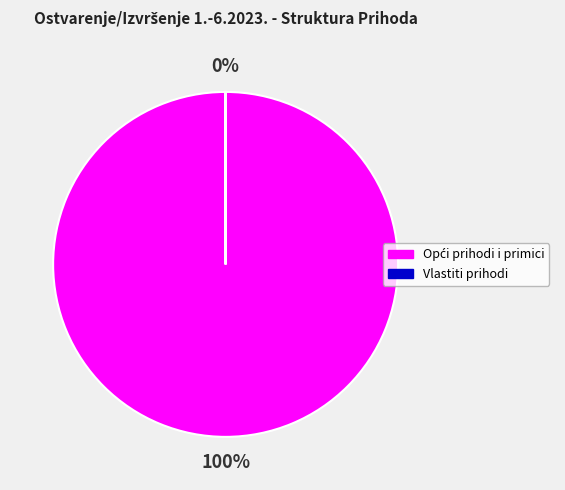

To the nearest percent, what is the difference between the largest and smallest slice percentages?

100%